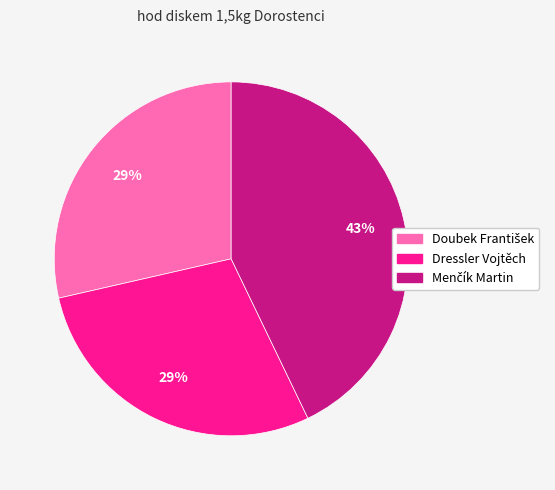

Is it true that Dressler Vojtěch is 37% of the pie?

False